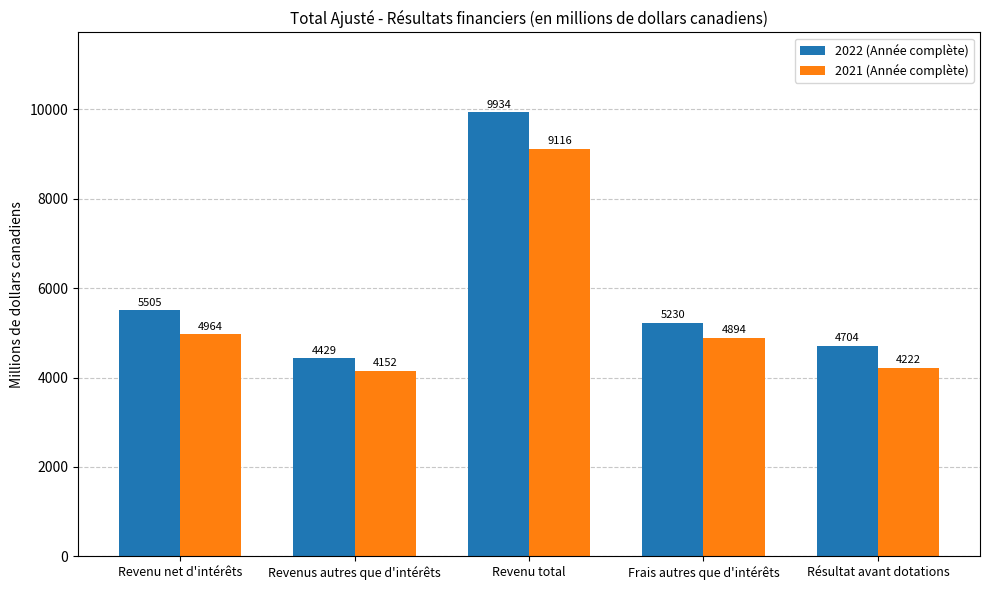

Is the value of 2022 (Année complète) at Résultat avant dotations greater than the value of 2021 (Année complète) at Revenu total?

No